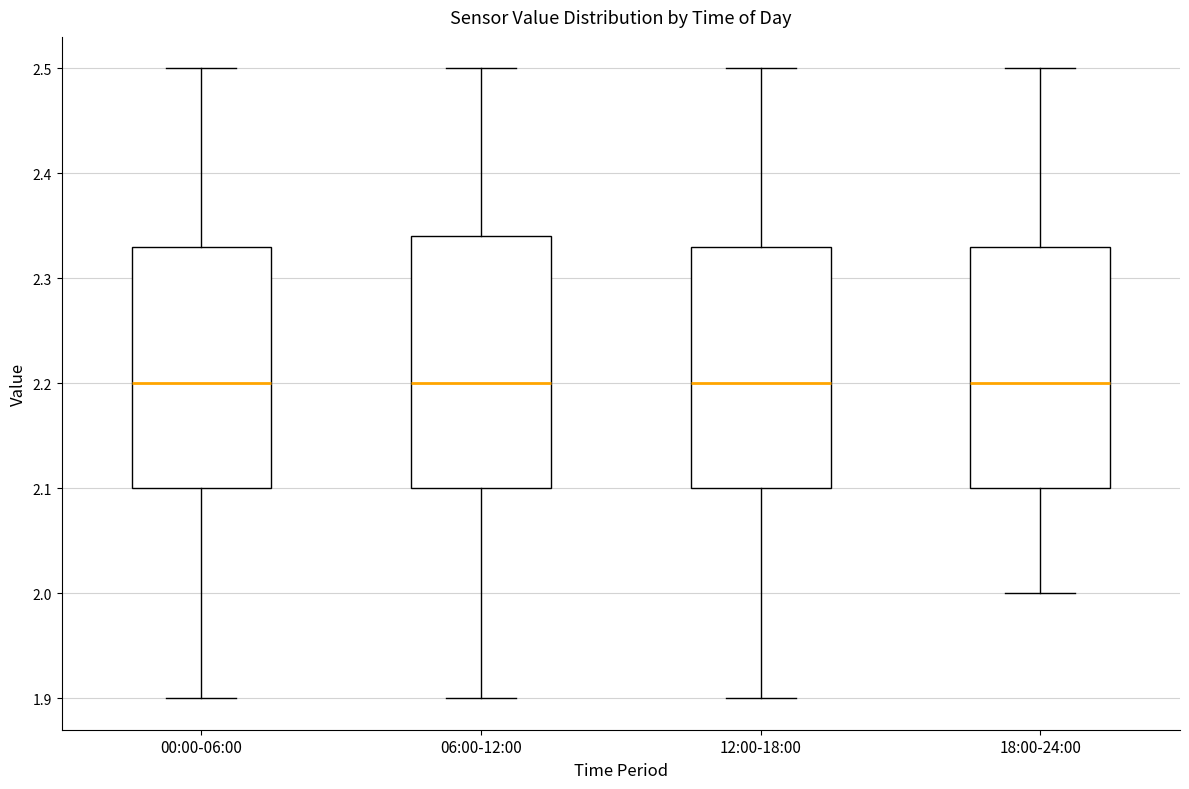

Where is the lower edge of the box for 12:00-18:00 on the y-axis? The values are not printed on the chart, so give them approximately, as read against the axis.

2.10